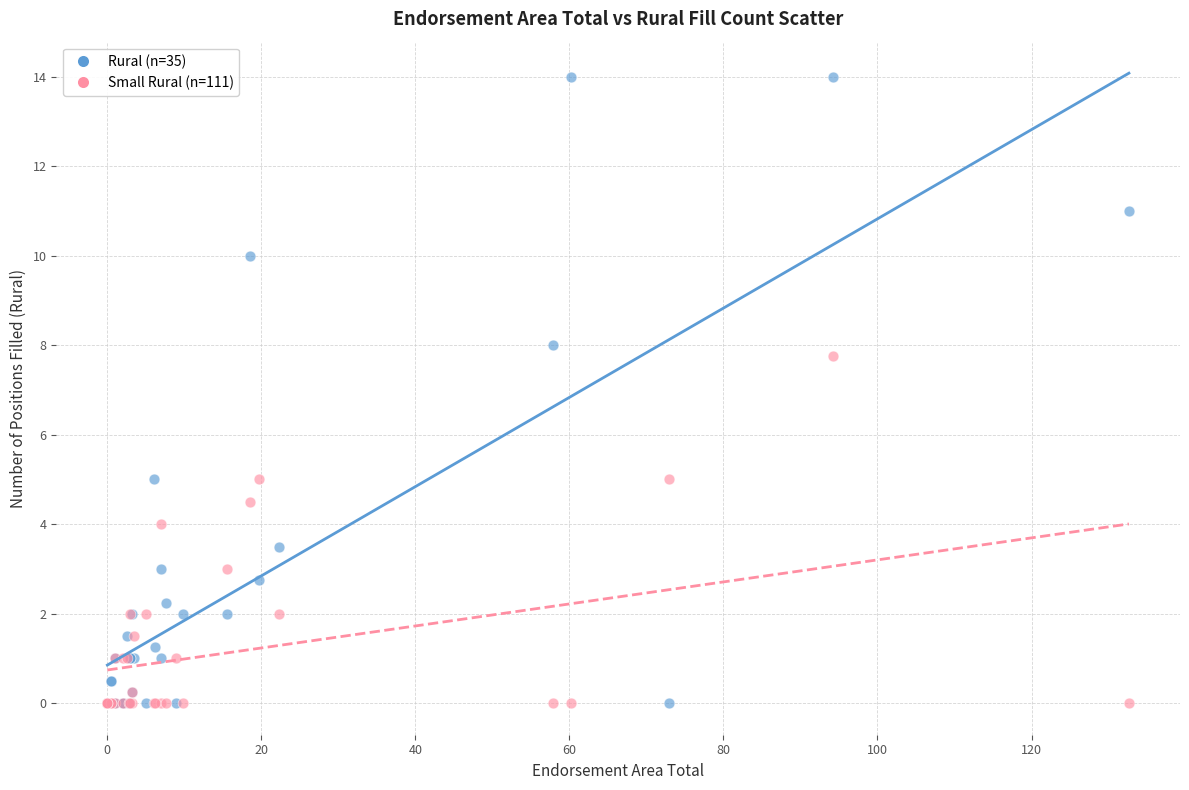

Which series contains the highest Y value?

Rural (n=35)